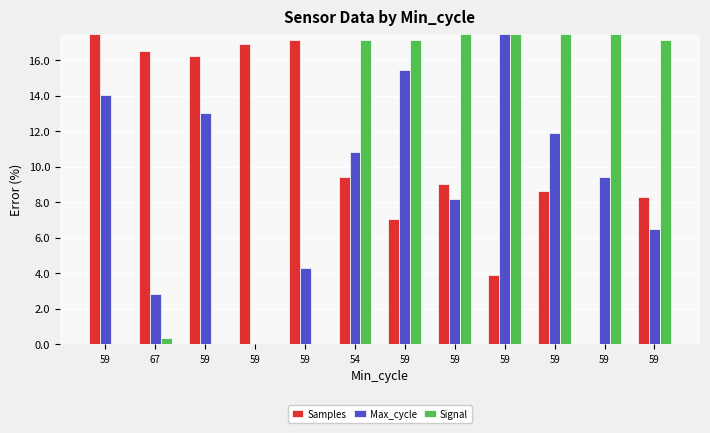

The value of Signal at 59 is 5.5. True or false?

False